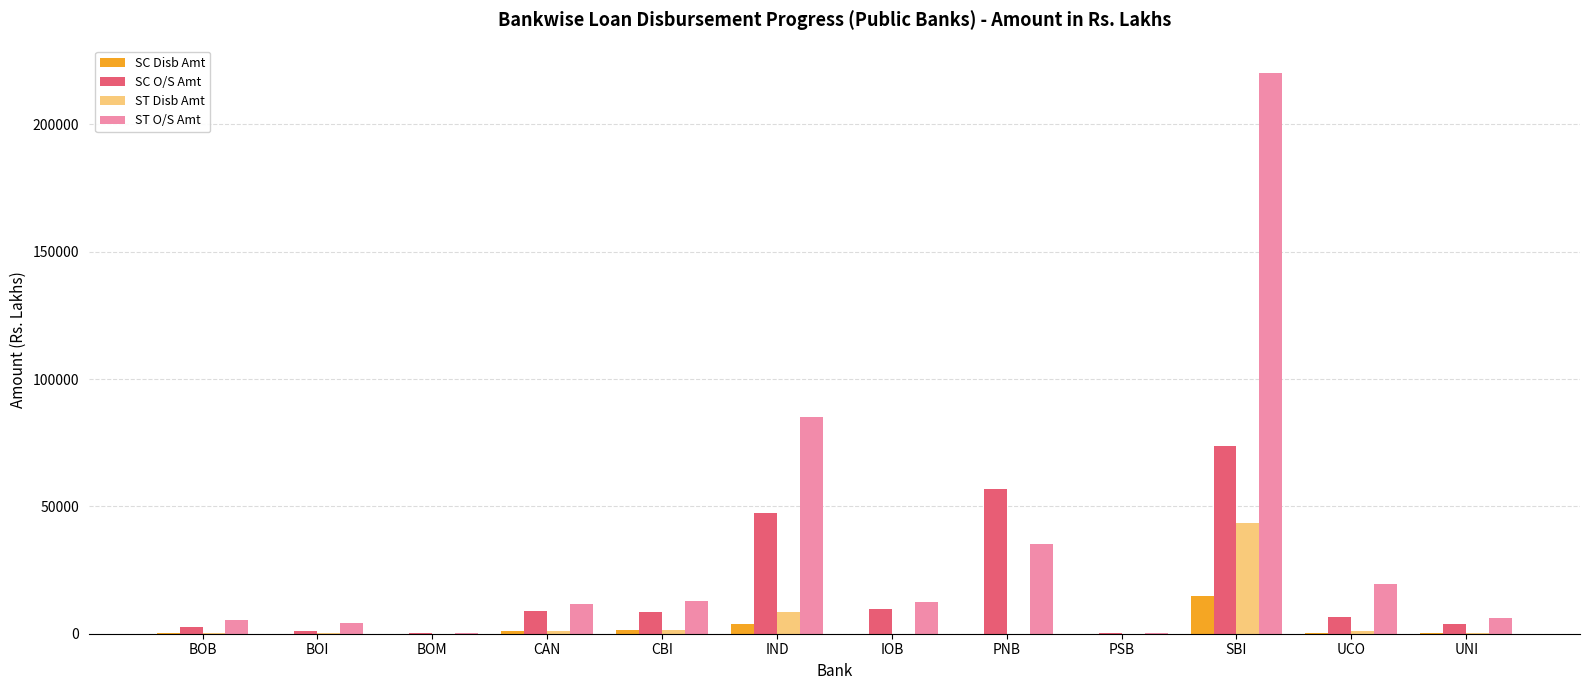

What is the sum of all ST O/S Amt values?

413029.0